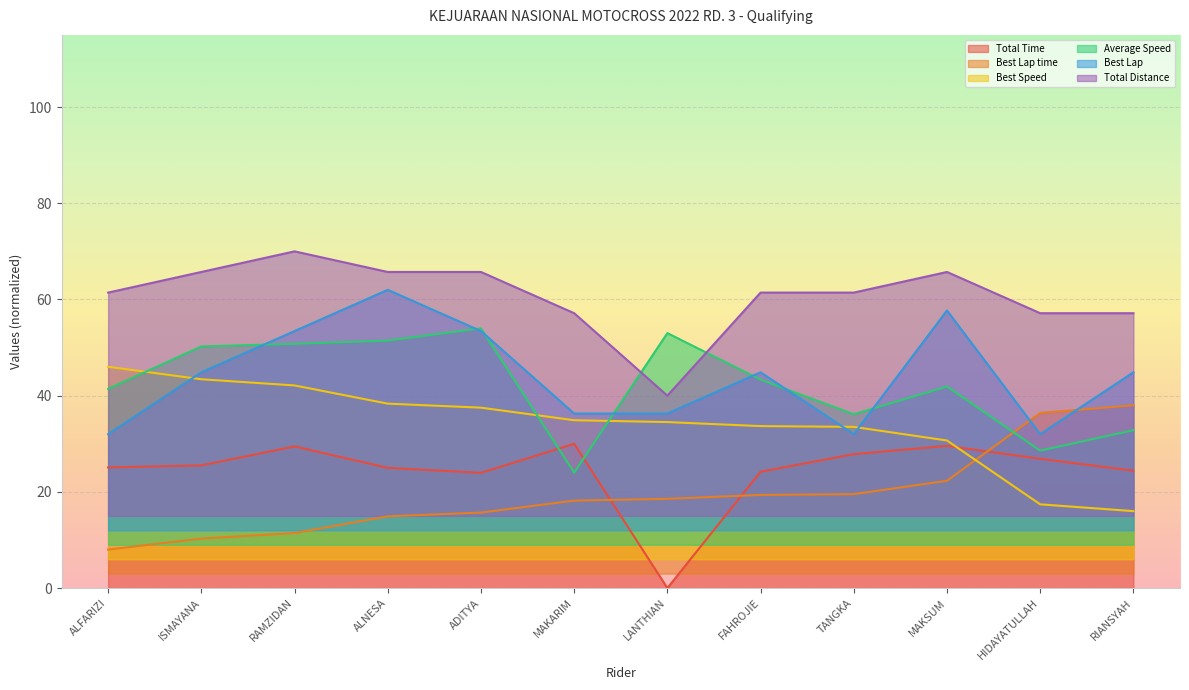

What is the maximum value shown in the chart?

70.0